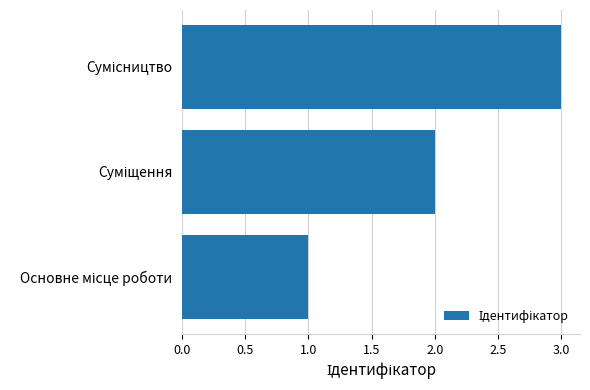

What is the greatest value displayed?

3